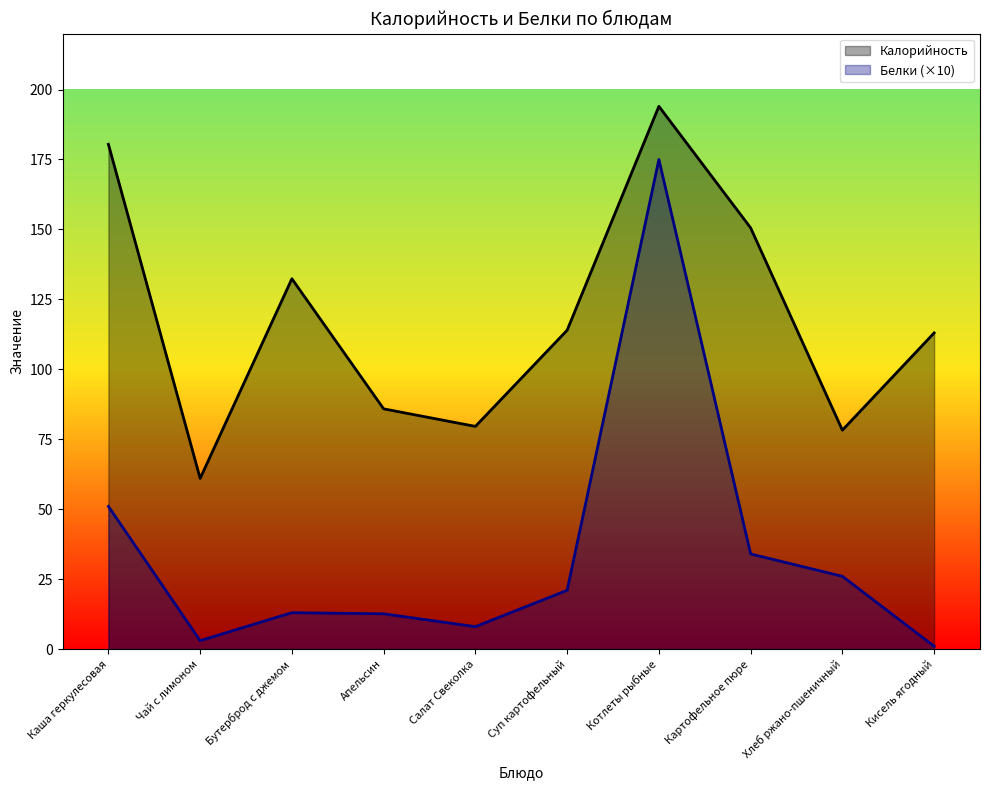

True or false: Белки and Калорийность cross at least once.

False